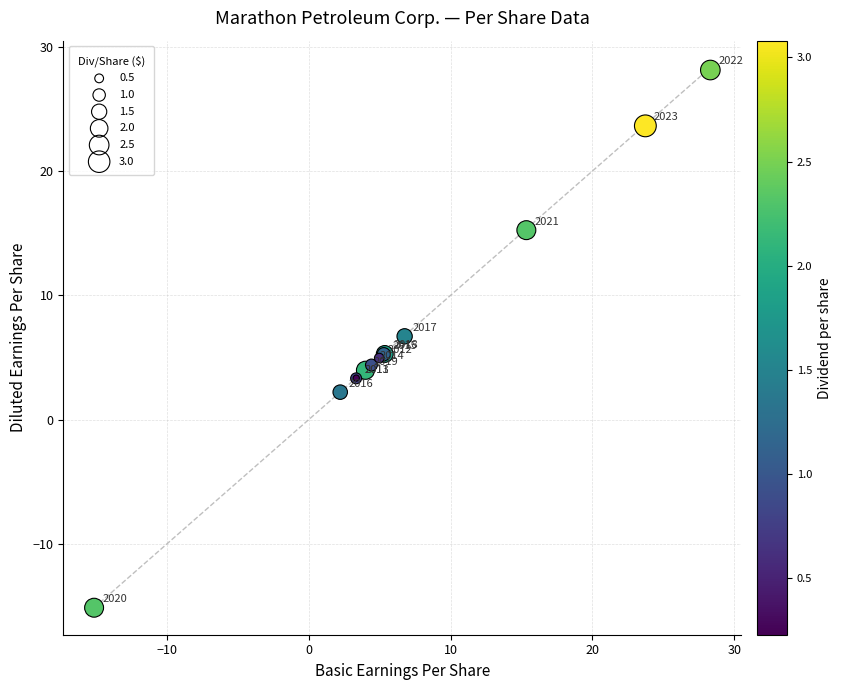

What Y value in the scatter plot is closest to 6?

6.7